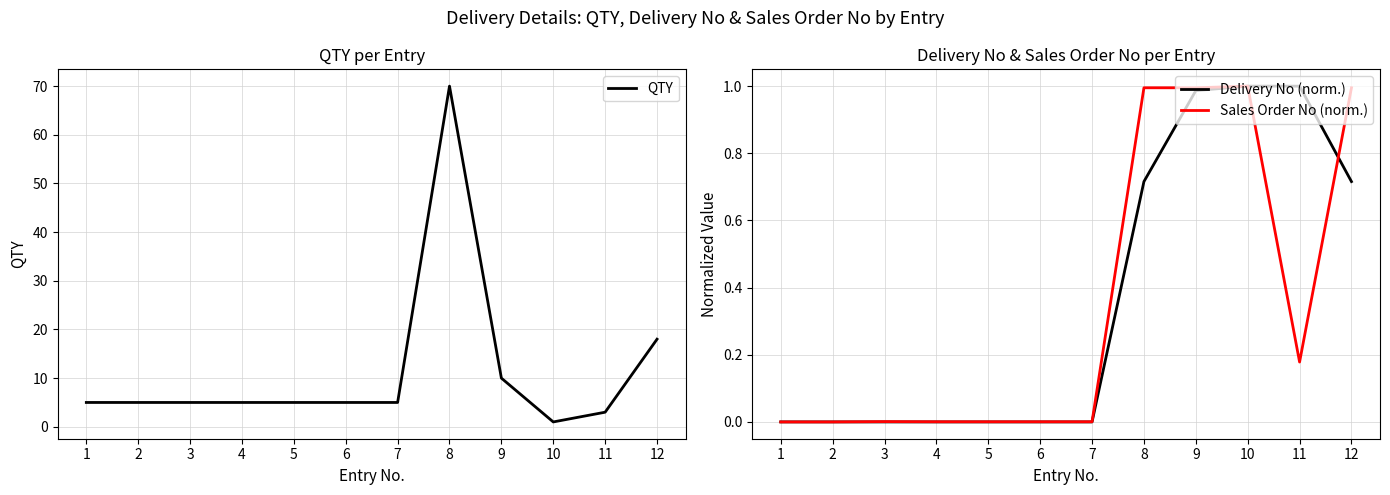

Which category has the lowest value in the Delivery No (norm.) series?

3